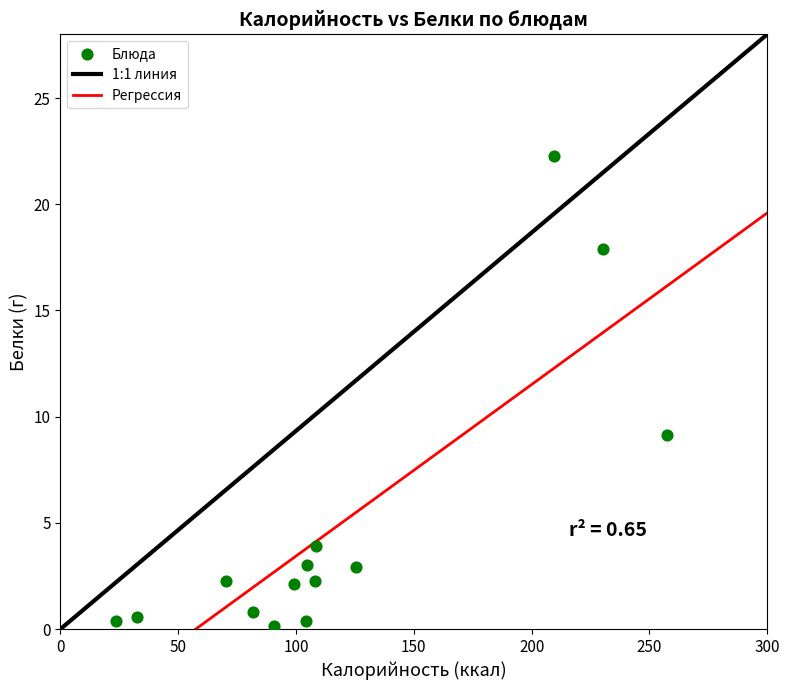

What is the range of Y values (max minus min)?

22.1